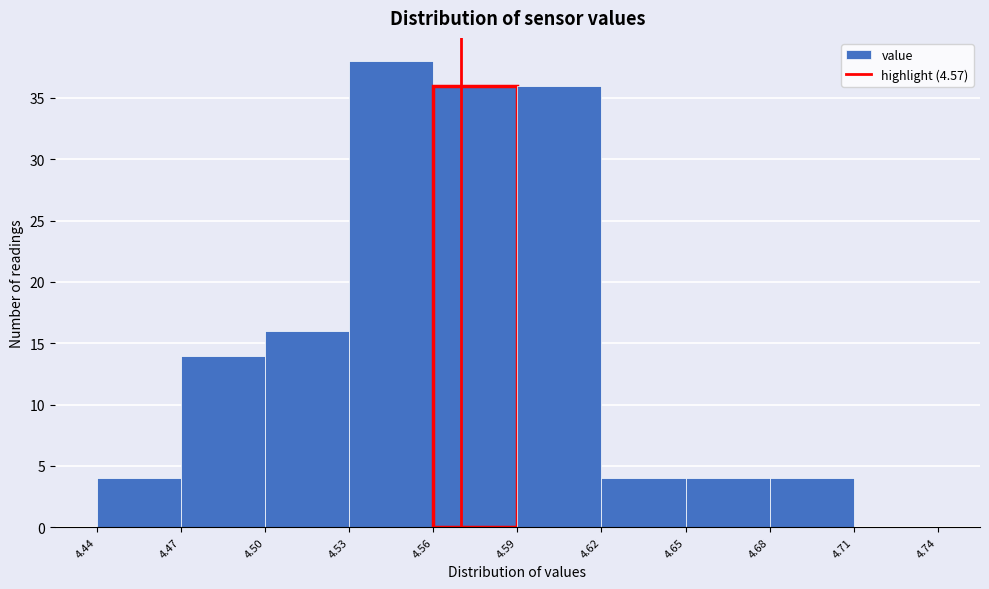

What is the height of the bar covering 4.50 to 4.53 on the x-axis? The values are not printed on the chart, so give them approximately, as read against the axis.

16